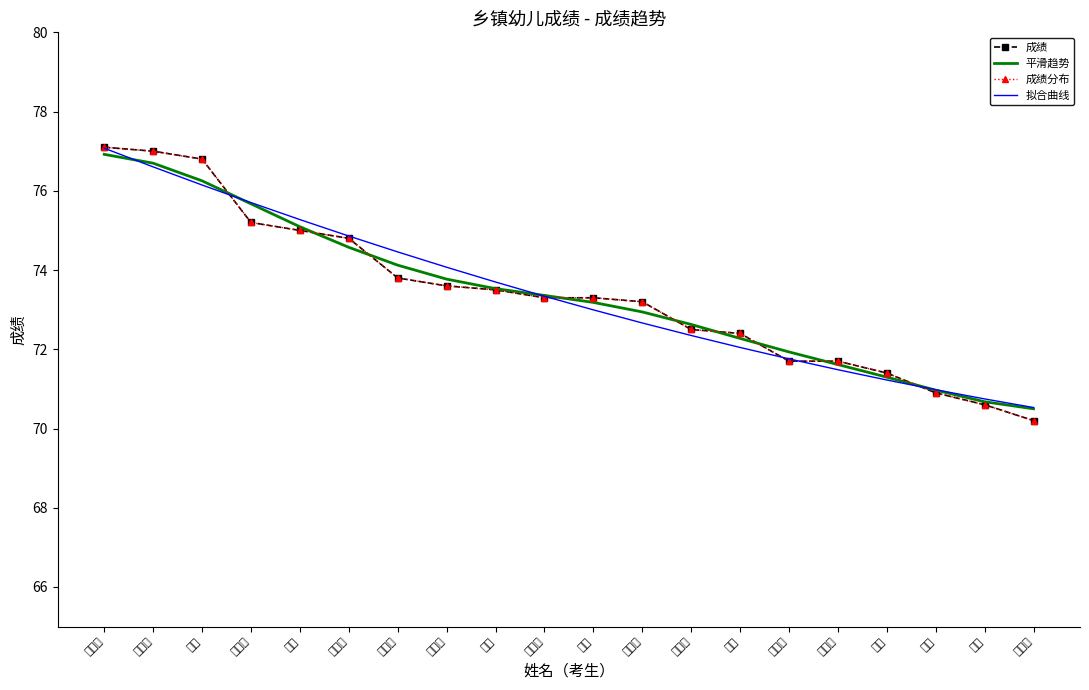

Count the number of categories in the chart.

20